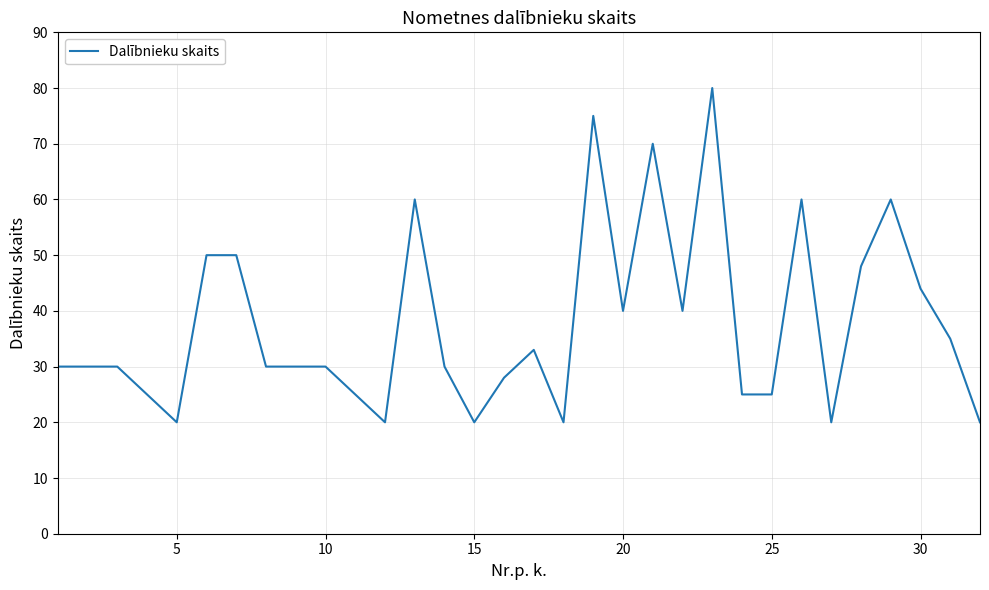

True or false: there are more than 1 points higher than both neighbors.

True